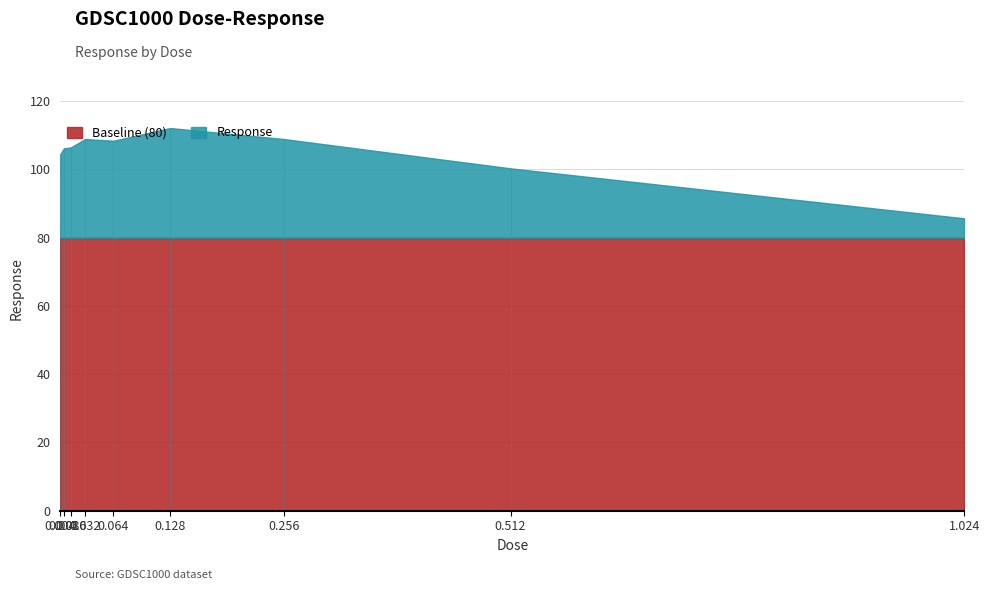

The chart shows a value of 34.4 at 0.032. True or false?

False